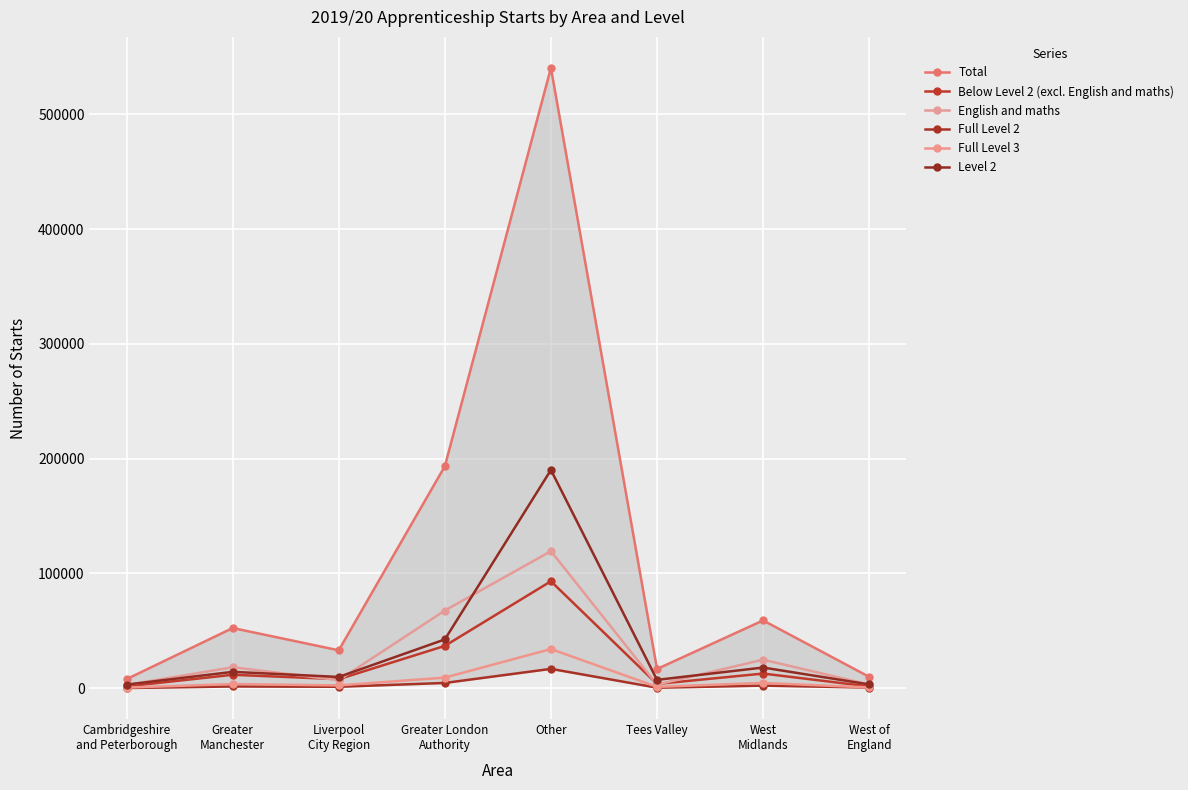

Which series has the largest total across all categories?

Total